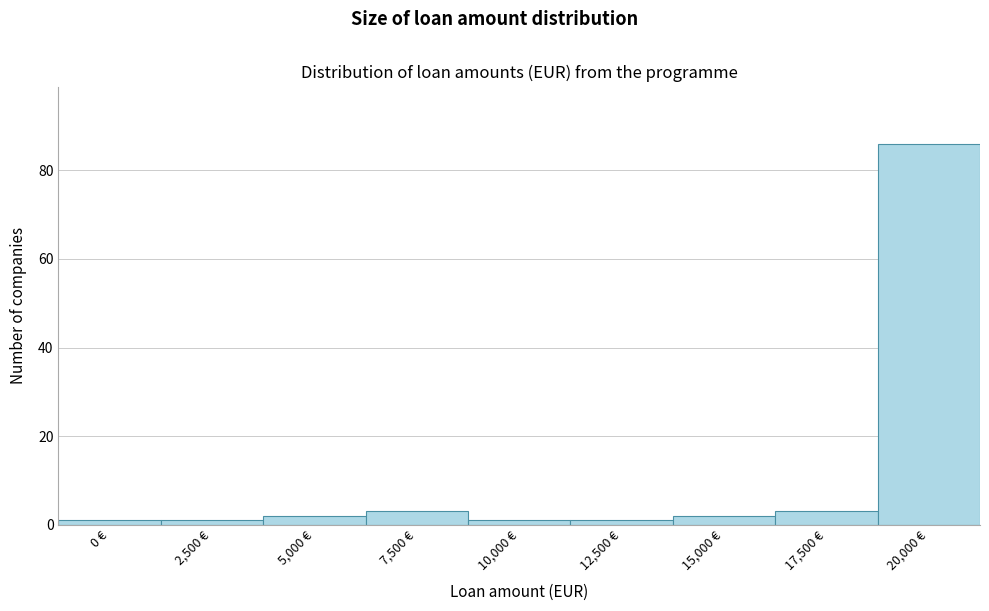

Reading right to left, extract all data points from this chart.

86	3	2	1	1	3	2	1	1